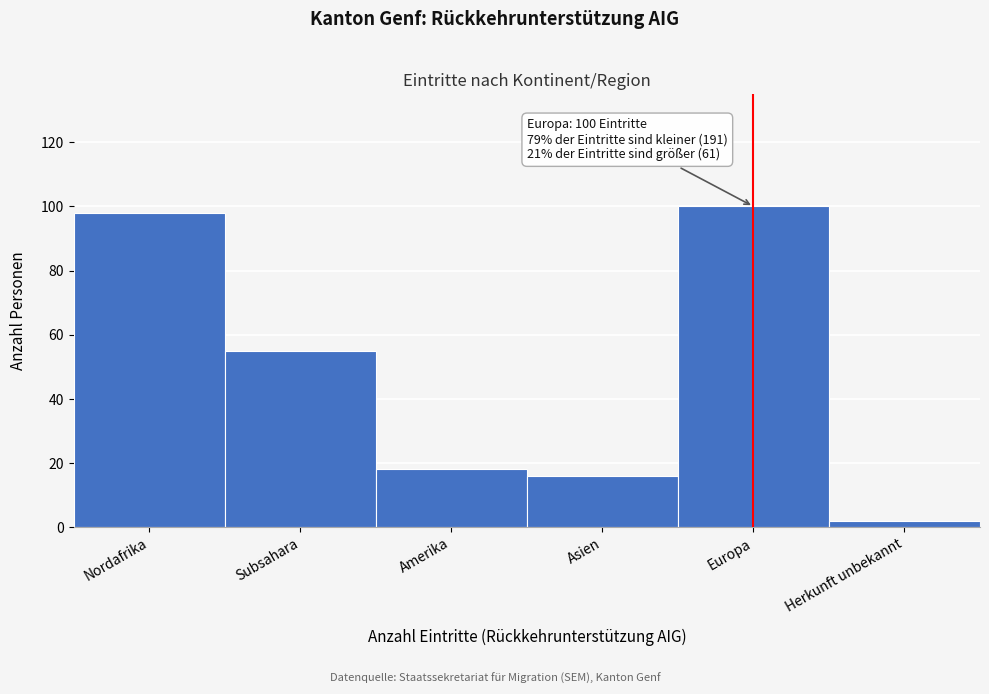

Reading right to left, transcribe all the data shown in this chart.

Herkunft unbekannt=2	Europa=100	Asien=16	Amerika=18	Subsahara=55	Nordafrika=98